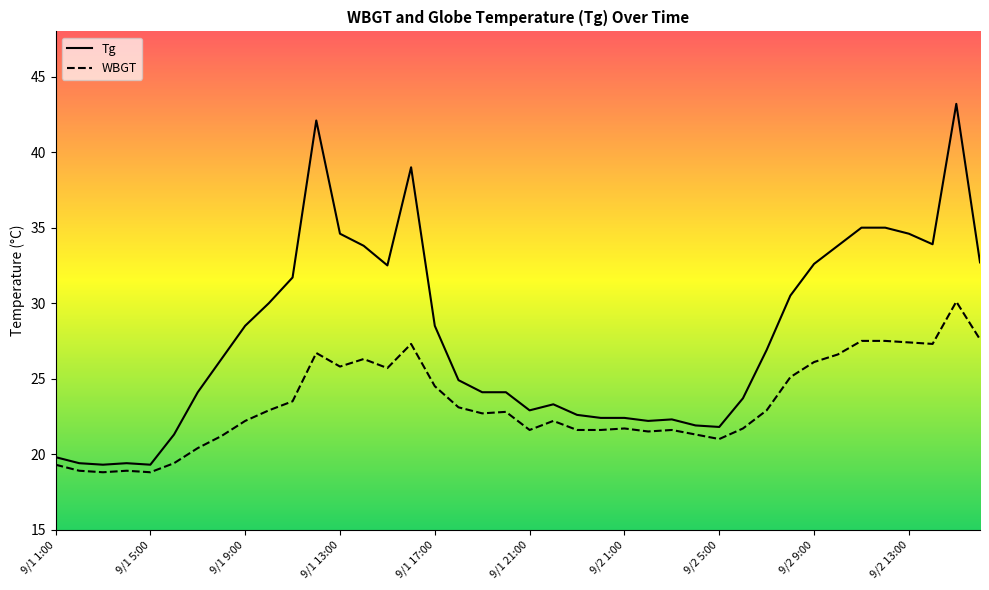

Rank the series by their average value, from lowest to highest.

WBGT, Tg